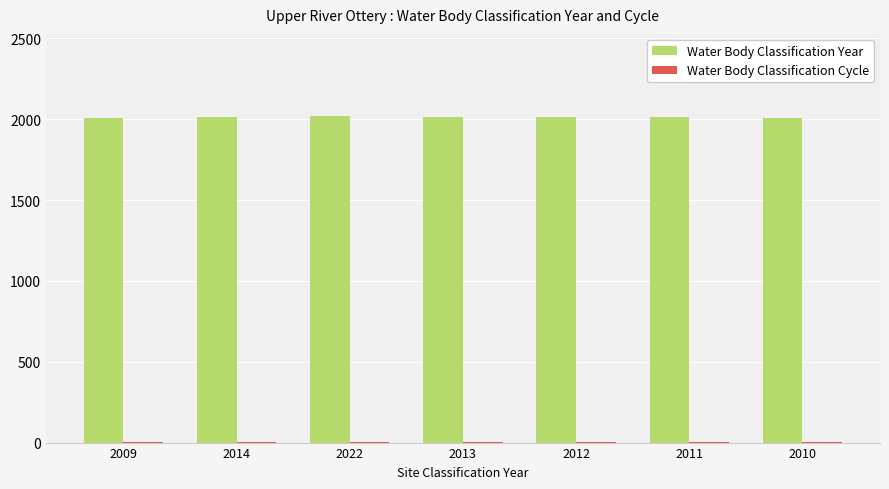

Is it true that Water Body Classification Year equals 2011 at 2011?

True